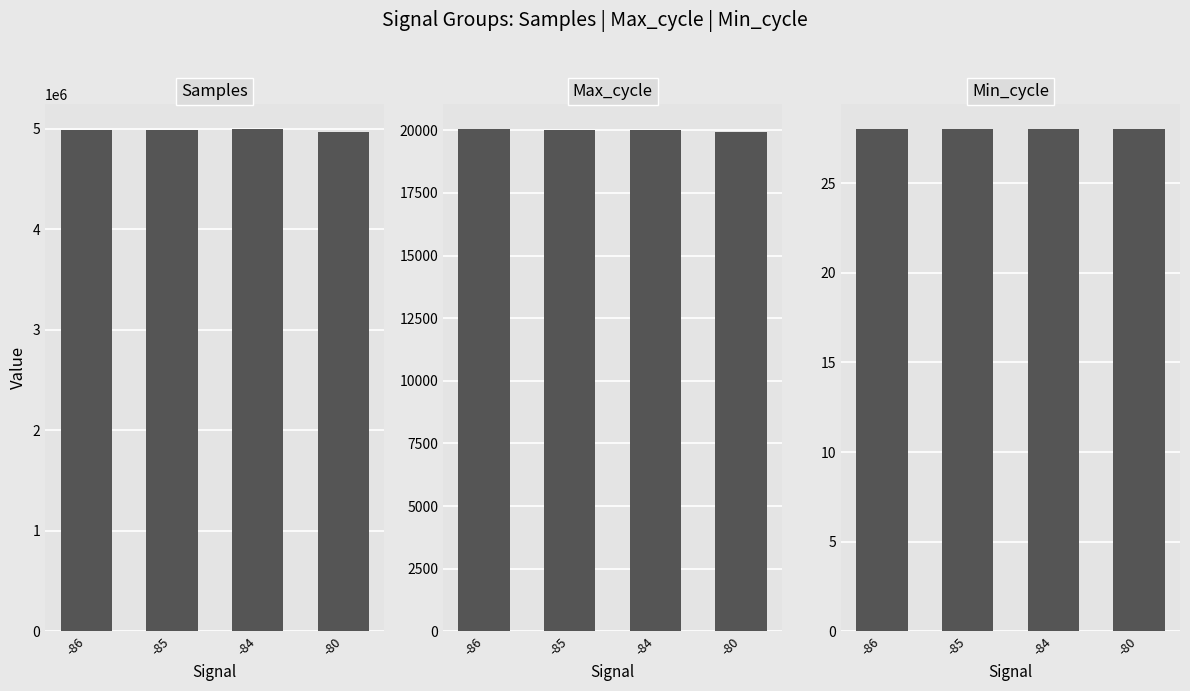

What is the minimum value for Max_cycle?

19921.0